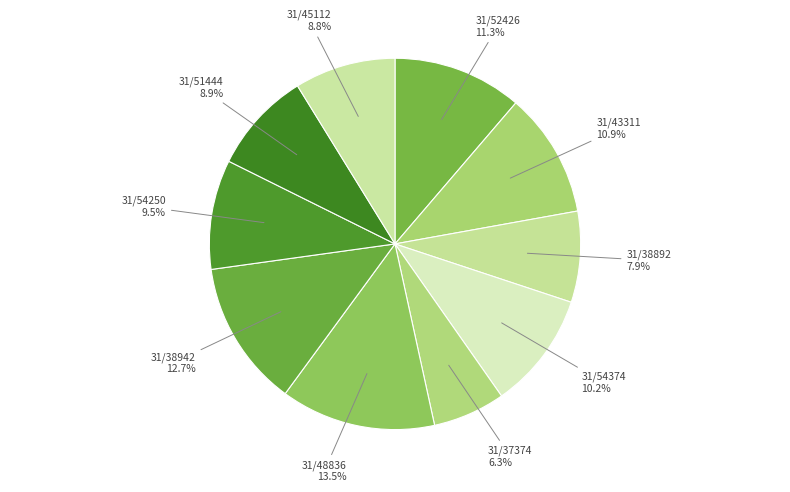

Is there a majority slice in this chart?

No